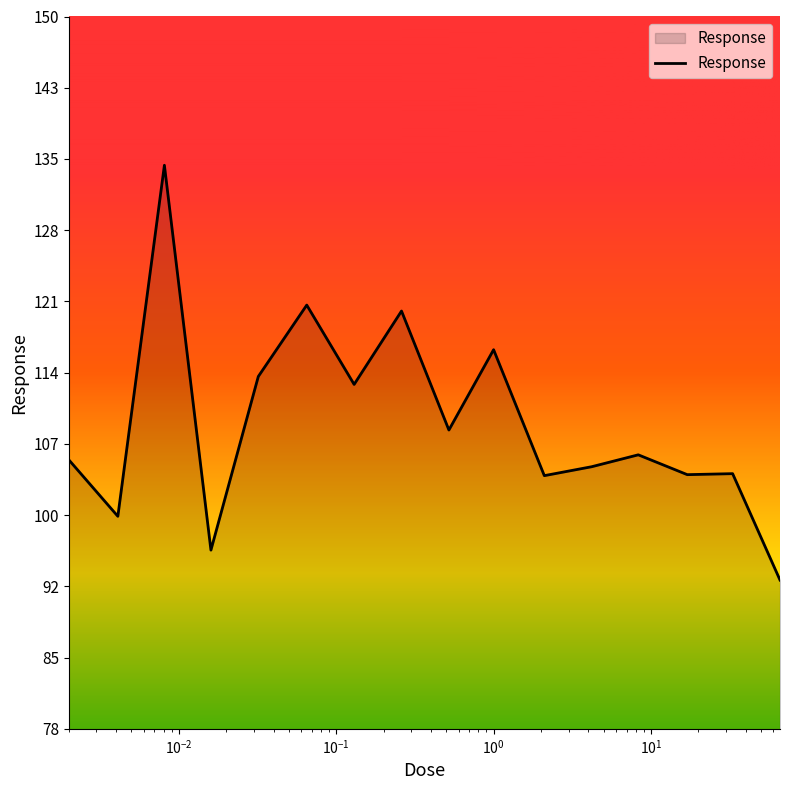

What is the greatest value displayed?

134.8